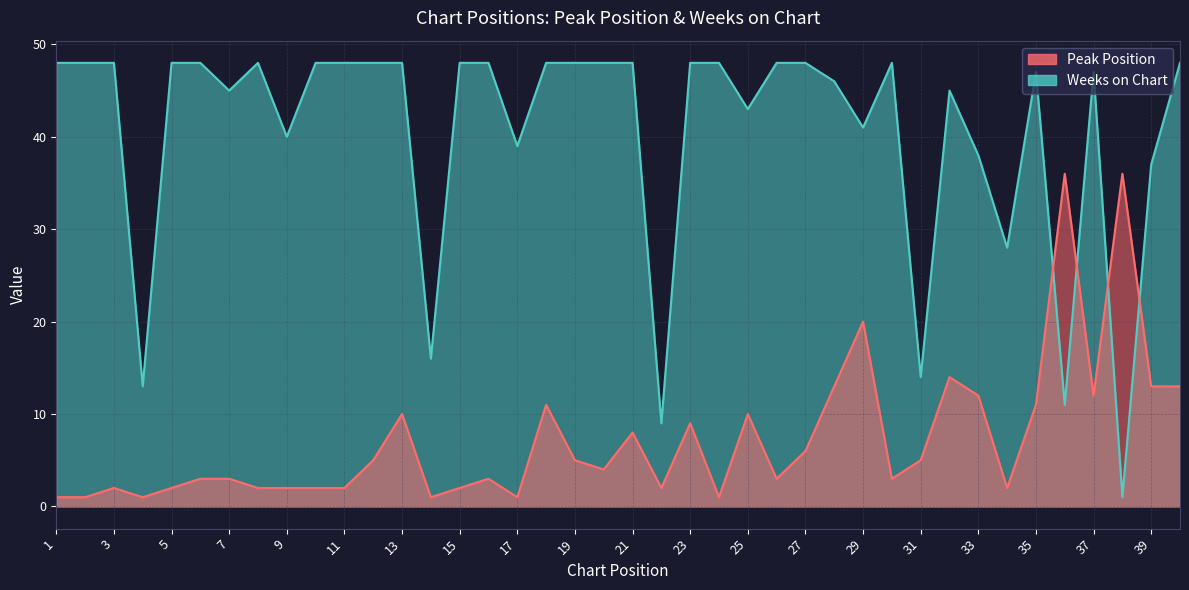

What are all the series names shown in the legend?

Peak Position, Weeks on Chart